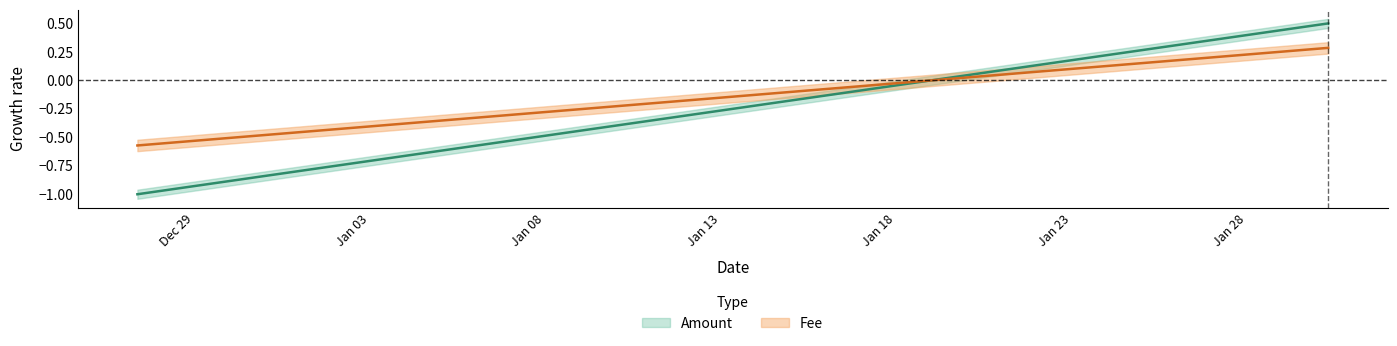

Which series changed the most between 2022-12-27 09:02:03 and 2023-01-30 07:03:25?

Amount